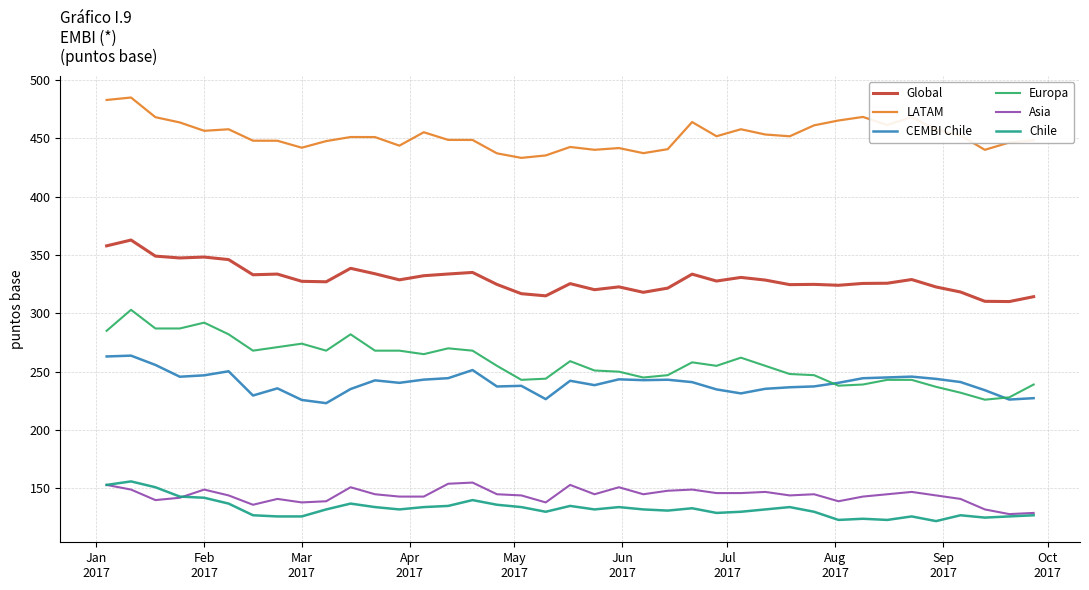

True or false: Asia and LATAM cross at least once.

False